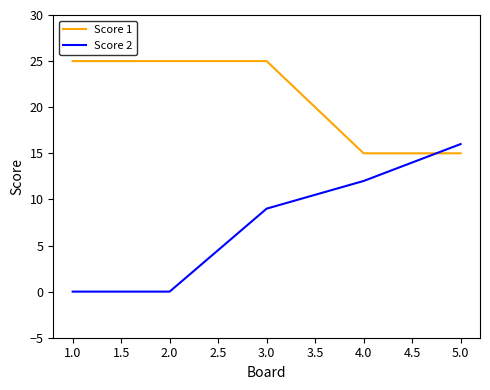

What is the difference between the maximum and second lowest values in the Score 2 series?

16